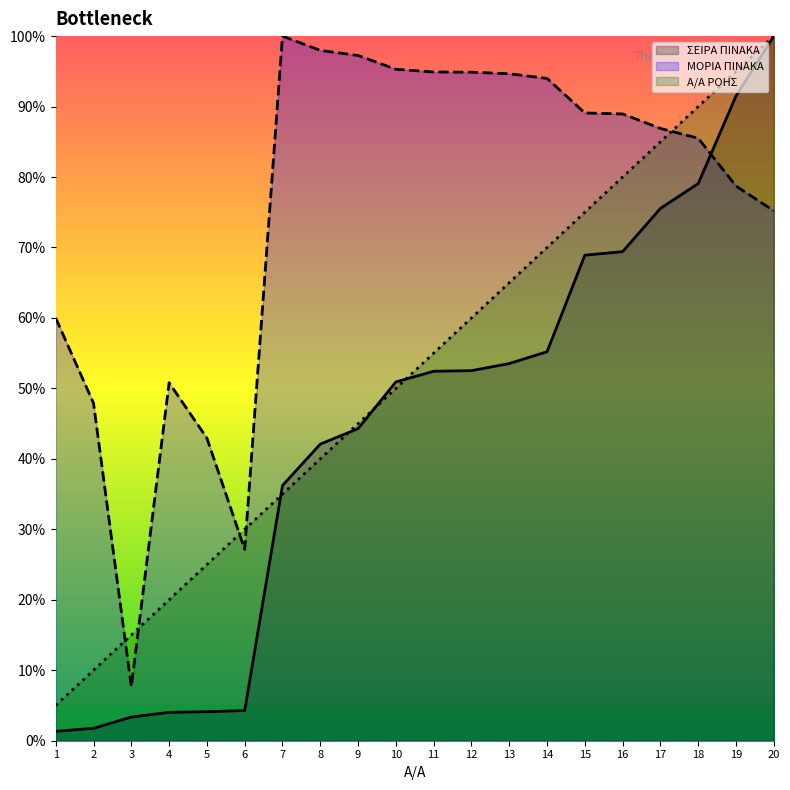

Reading right to left, list all the values displayed in this chart.

ΣΕΙΡΑ ΠΙΝΑΚΑ: 20=100.0	19=91.5	18=79.1	17=75.5	16=69.4	15=68.9	14=55.2	13=53.5	12=52.5	11=52.4	10=50.9	9=44.3	8=42.1	7=36.2	6=4.3	5=4.1	4=4.0	3=3.4	2=1.8	1=1.3
ΜΟΡΙΑ ΠΙΝΑΚΑ: 20=75.2	19=78.7	18=85.5	17=86.9	16=89.0	15=89.1	14=94.0	13=94.7	12=94.9	11=94.9	10=95.3	9=97.3	8=98.0	7=100.0	6=27.2	5=42.9	4=50.8	3=7.7	2=47.9	1=60.0
Α/Α ΡΟΗΣ: 20=100.0	19=95.0	18=90.0	17=85.0	16=80.0	15=75.0	14=70.0	13=65.0	12=60.0	11=55.0	10=50.0	9=45.0	8=40.0	7=35.0	6=30.0	5=25.0	4=20.0	3=15.0	2=10.0	1=5.0